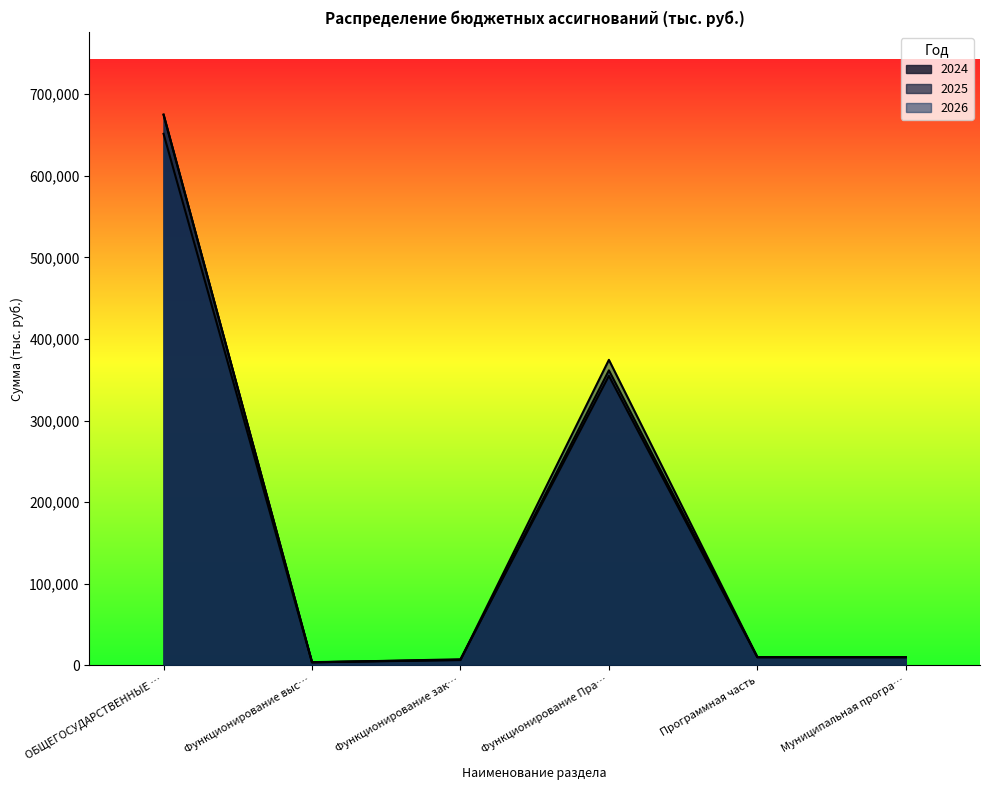

Which series changed the most between ОБЩЕГОСУДАРСТВЕННЫЕ … and Функционирование выс…?

2026